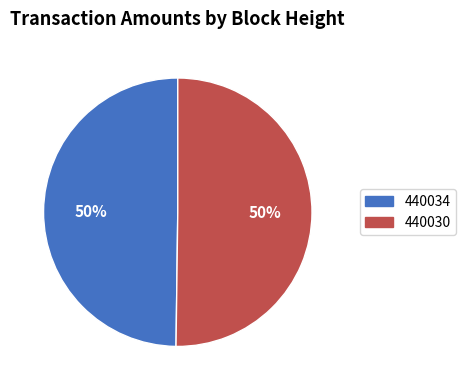

What is the ratio of the value at 440034 to the value at 440030?

1.0